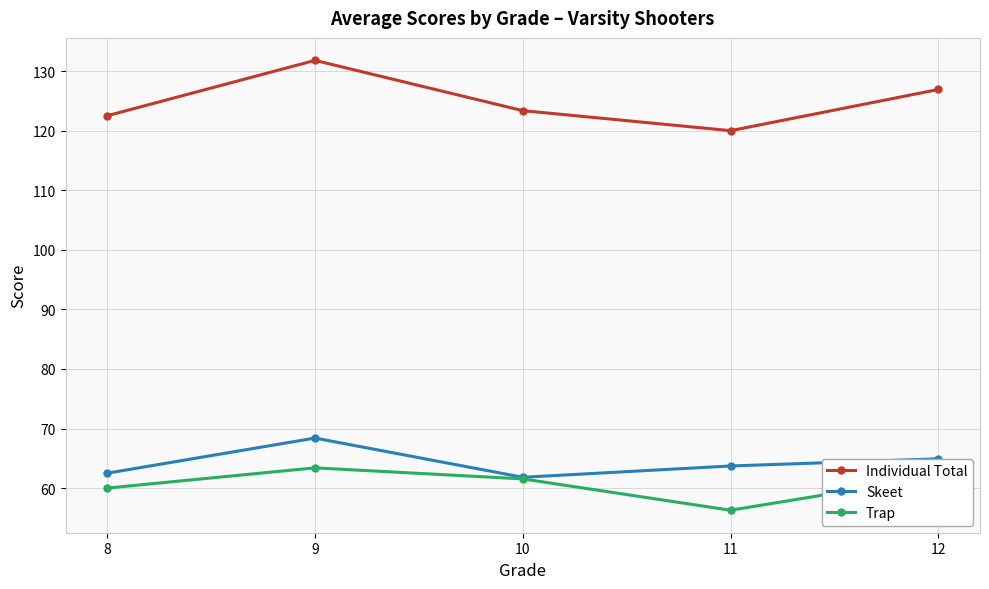

What is the approximate value of Skeet at 11?

63.7